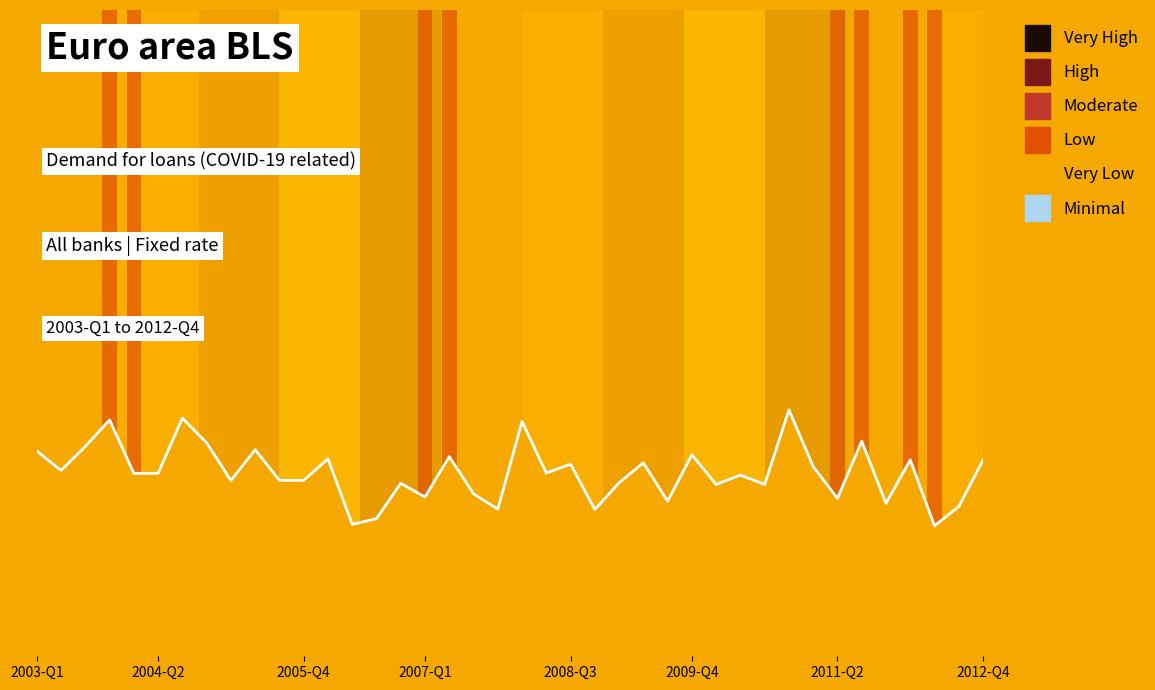

What is the sum of all values?

-0.7